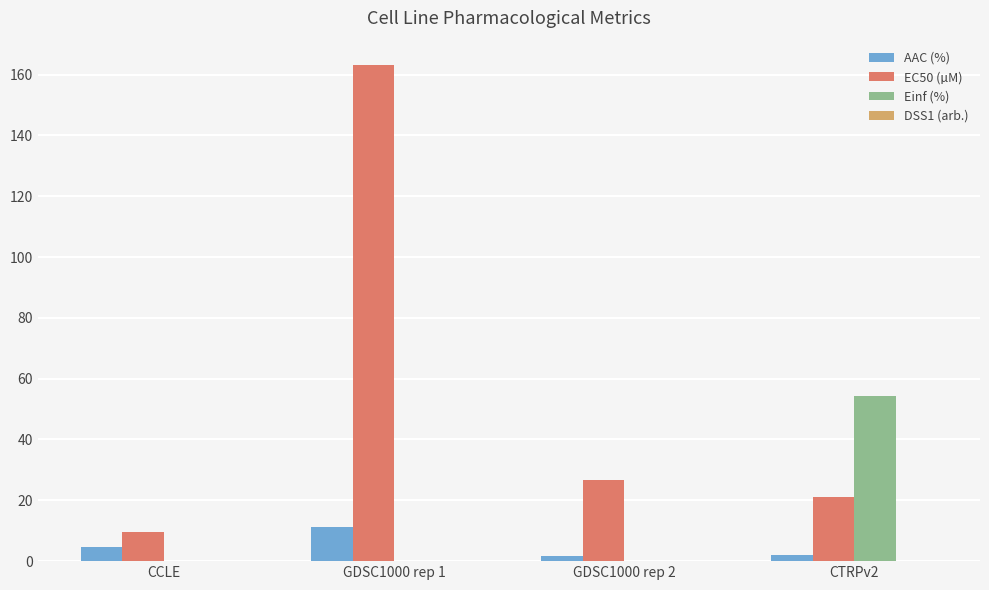

What is the total value across all series at CCLE?

14.1